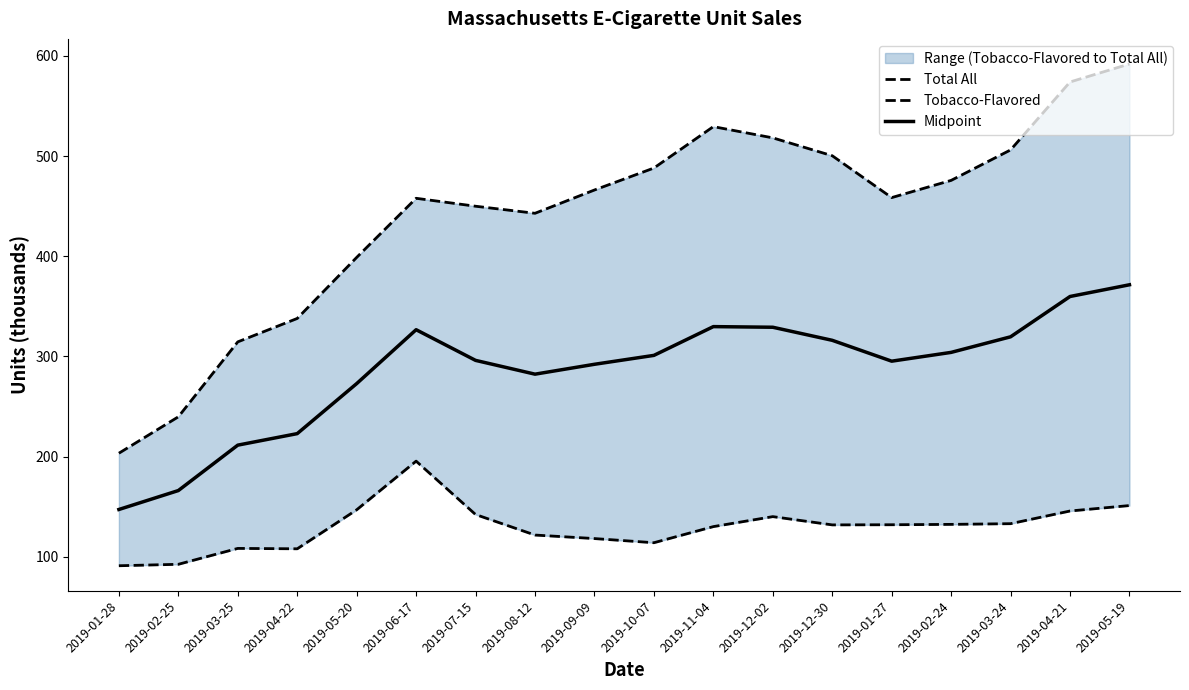

Rank the series at 2019-03-25 from lowest to highest value.

Tobacco-Flavored, Midpoint, Total All